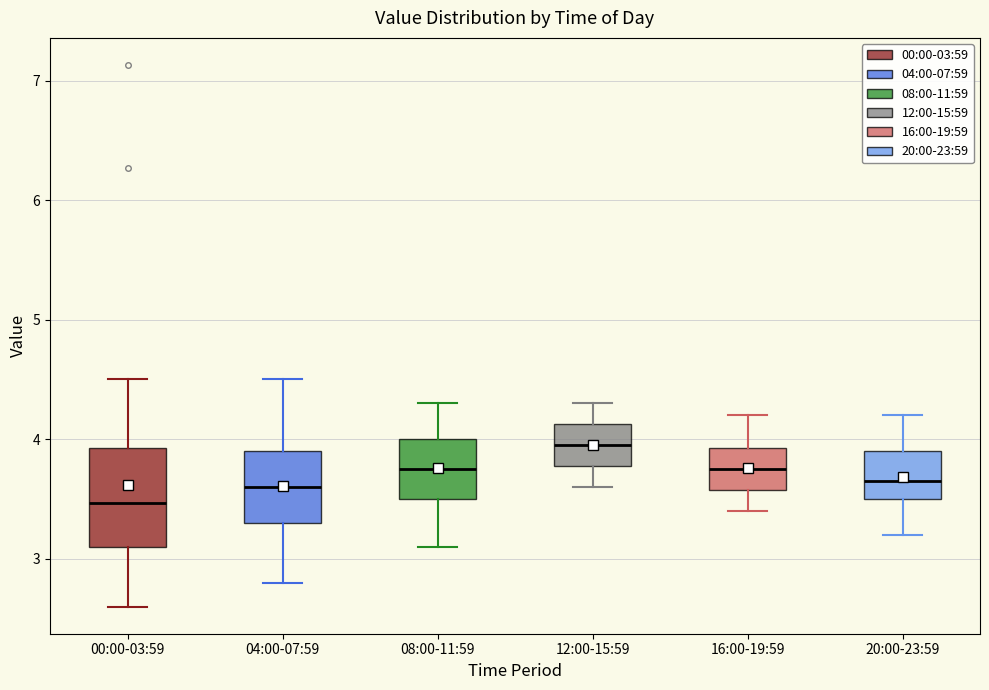

Which box has the lowest median line?

00:00-03:59